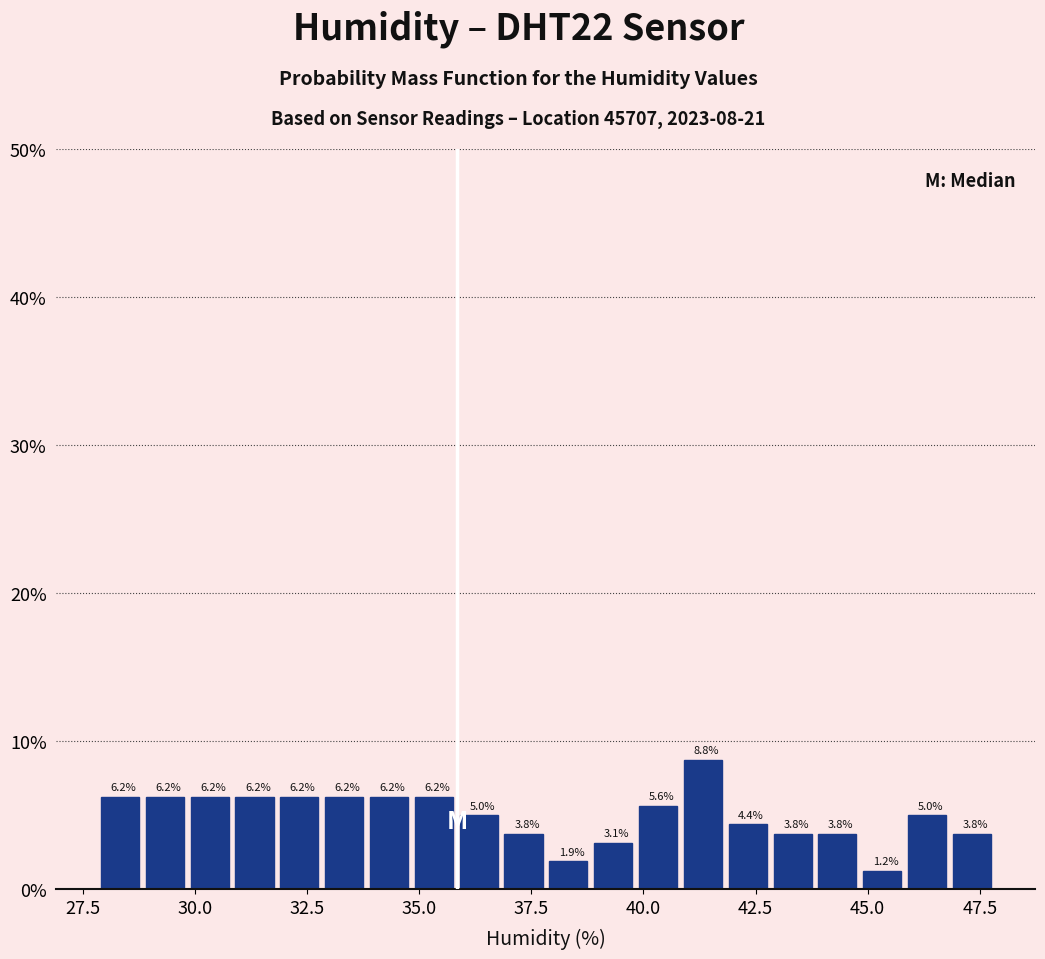

Around what value on the x-axis is the tallest bar? Give the approximate position of its centre, as read against the axis.

41.5